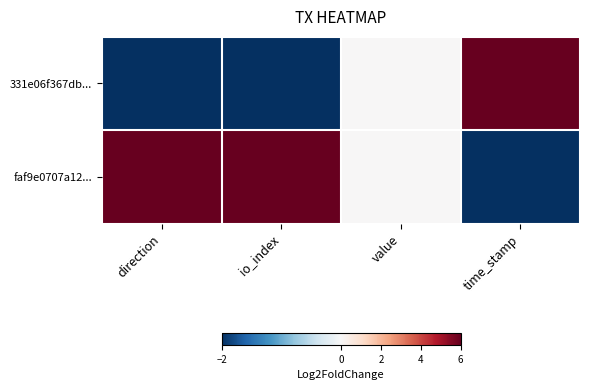

Reading left to right, list all the values displayed in this chart.

331e06f367db...: direction=-2	io_index=-2	value=0	time_stamp=6
faf9e0707a12...: direction=6	io_index=6	value=0	time_stamp=-2